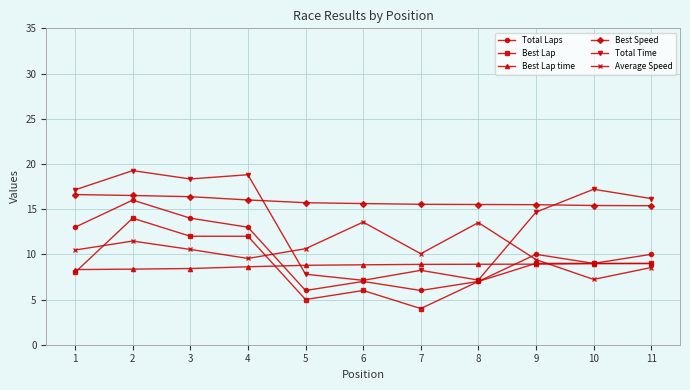

Which series has the largest range (max minus min)?

Total Time